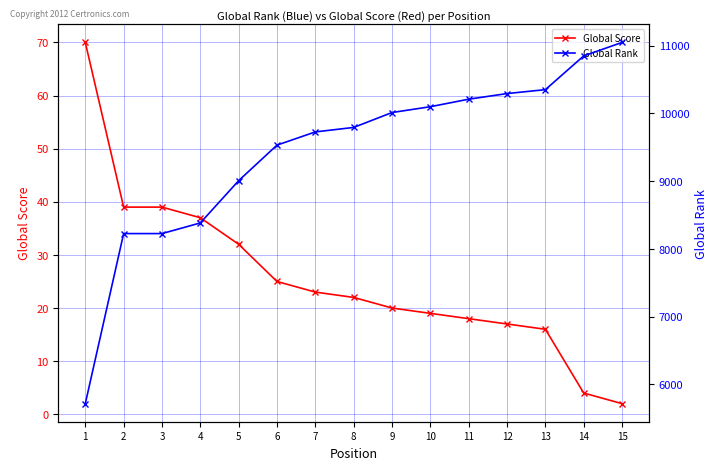

What are all the series names shown in the legend?

Global Score, Global Rank